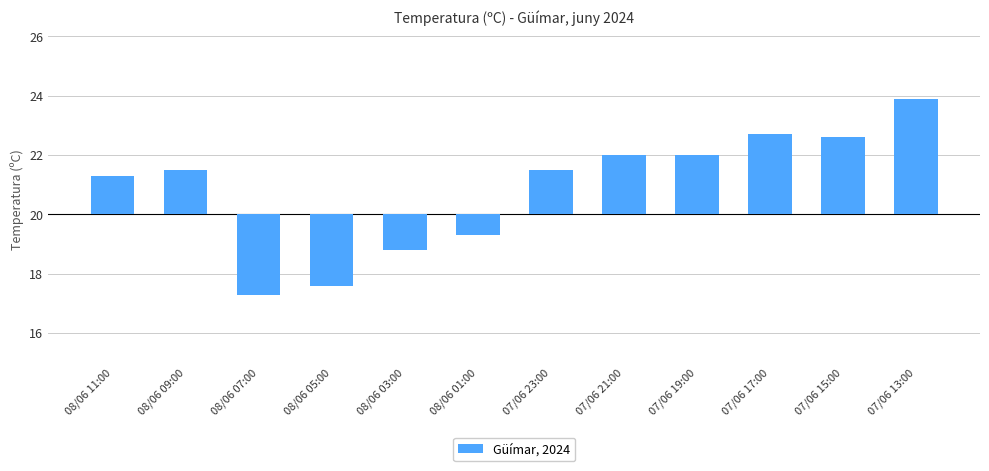

Is it true that the value at 07/06 19:00 is 3.1?

False